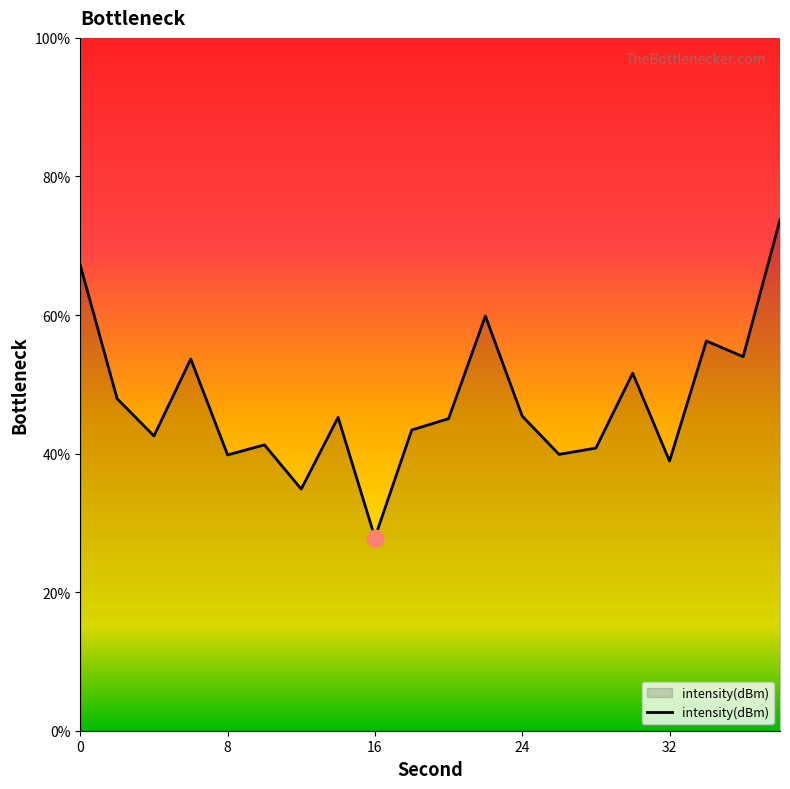

What is the minimum value shown in the chart?

27.9